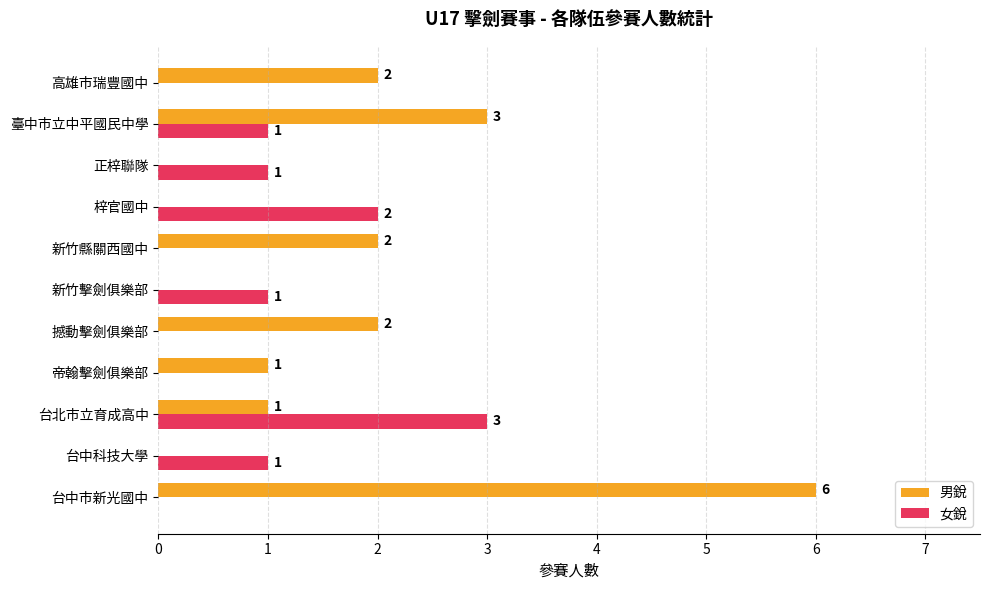

The 女銳 series shows 1 at 臺中市立中平國民中學. True or false?

True